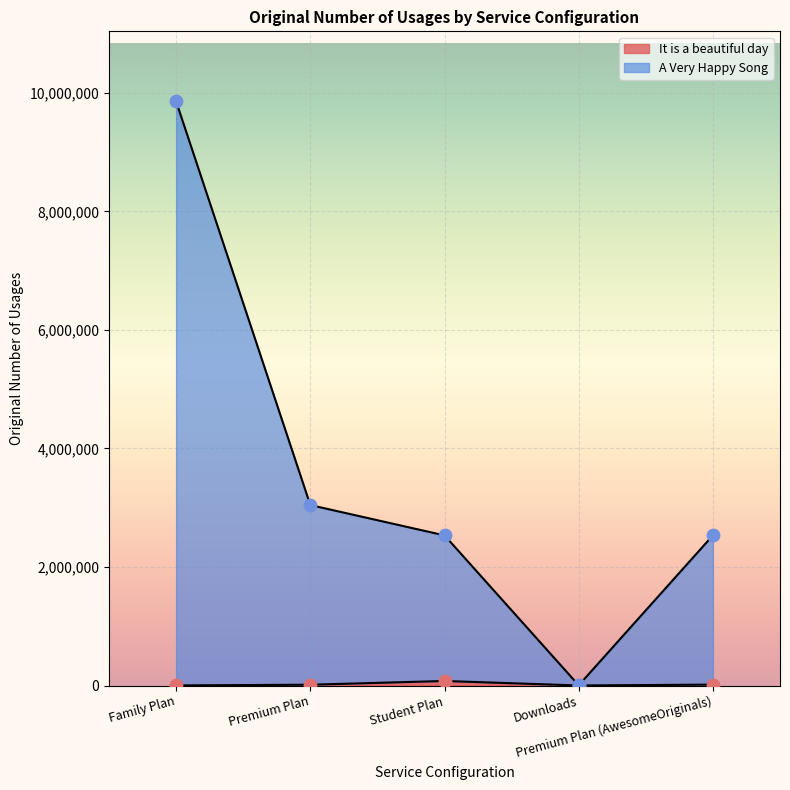

What is the total value across all series at Premium Plan (AwesomeOriginals)?

2551866